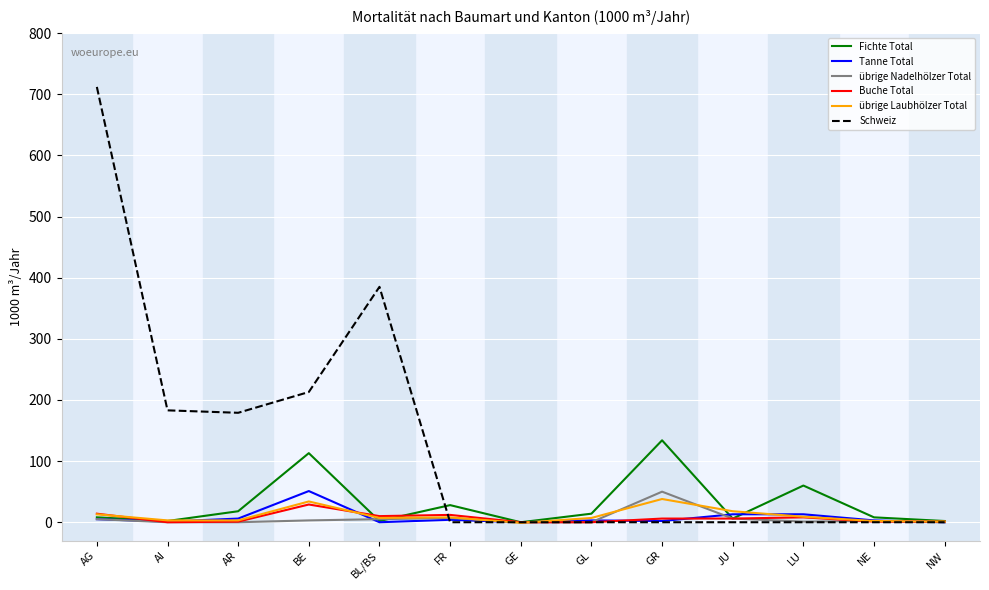

Which series has the largest range (max minus min)?

Schweiz